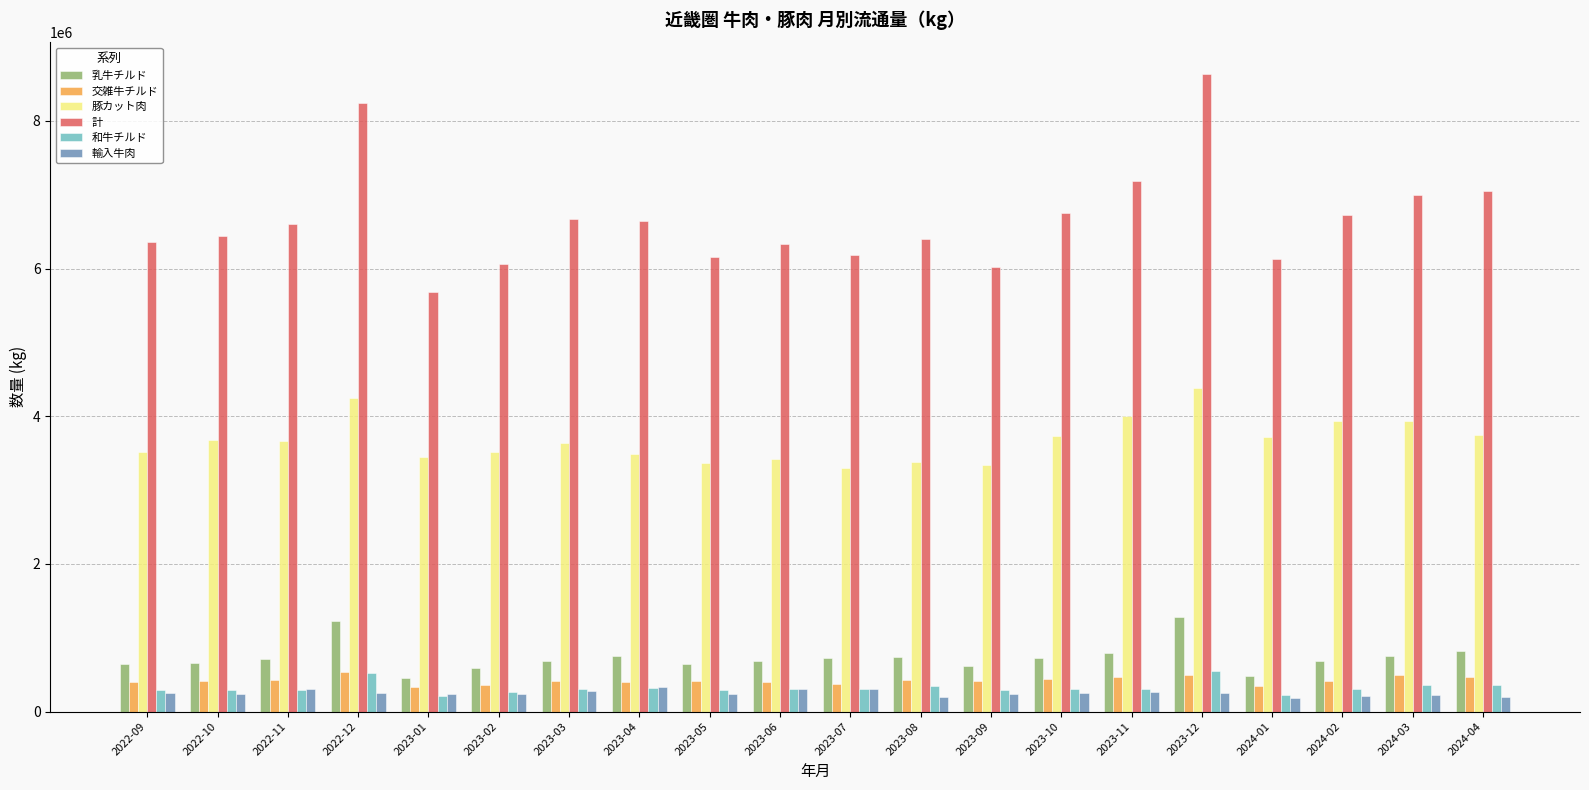

Which series has the largest total across all categories?

計